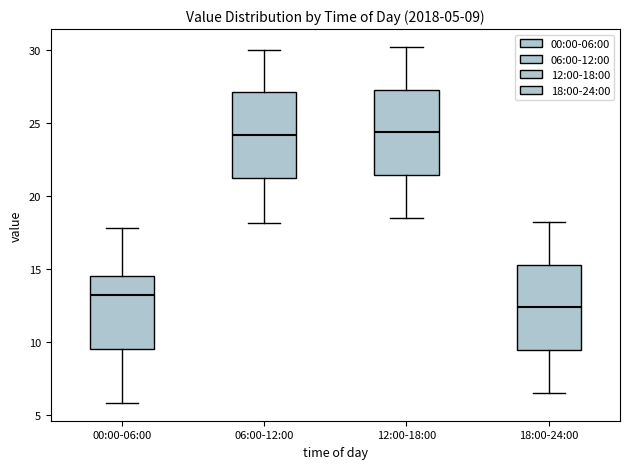

Which box has the lowest median line?

18:00-24:00